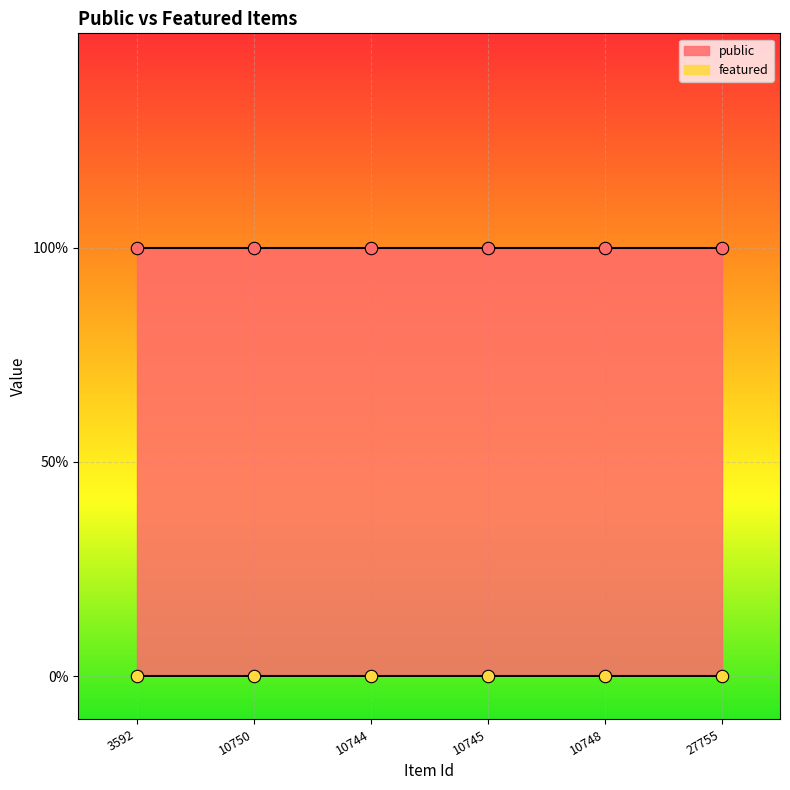

At how many categories does at least one series exceed 0?

6